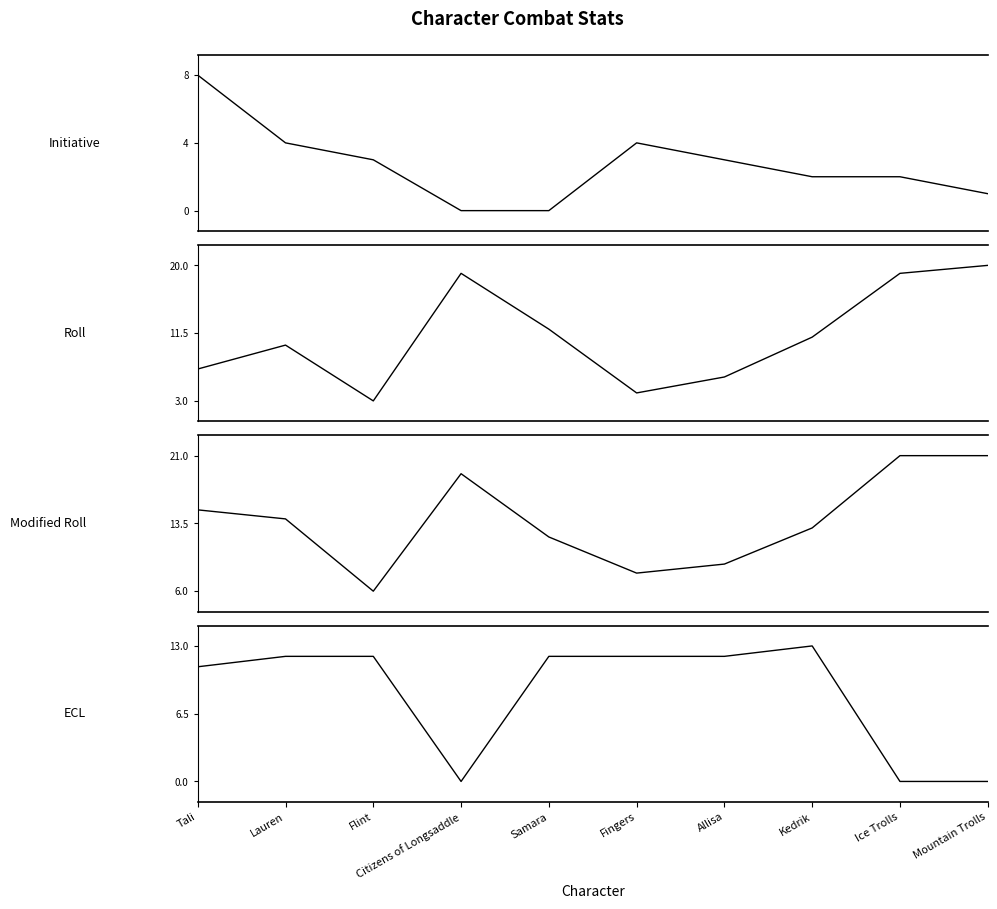

Which has a higher value, Flint or Tali?

Tali